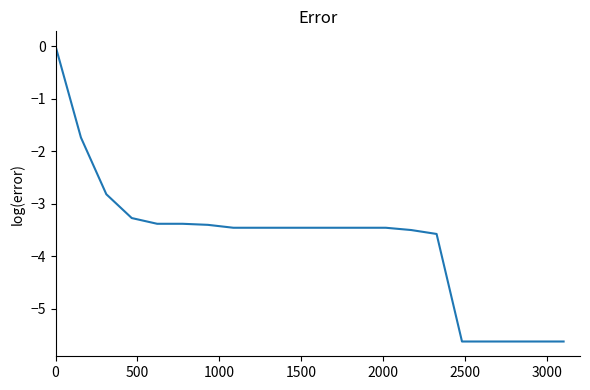

What is the difference between the maximum and minimum values?

5.6